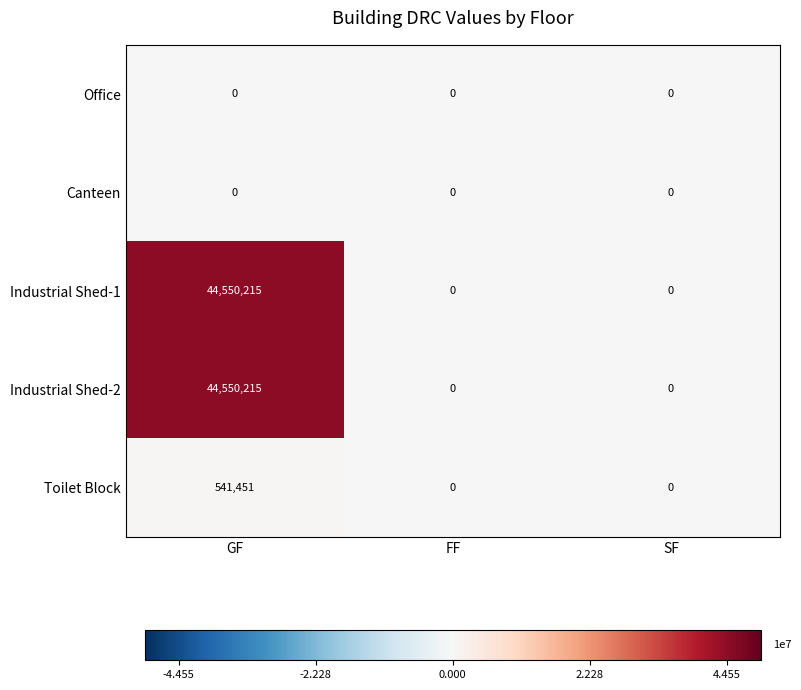

Reading left to right, transcribe all the data shown in this chart.

Office: 0	0	0
Canteen: 0	0	0
Industrial Shed-1: 44550215	0	0
Industrial Shed-2: 44550215	0	0
Toilet Block: 541451	0	0